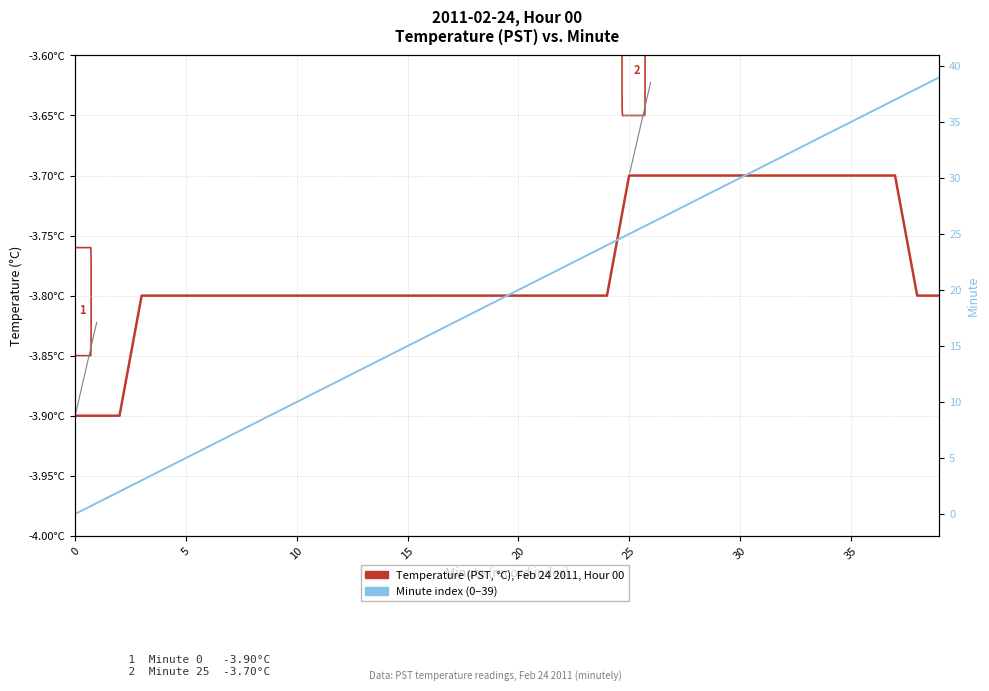

Is it true that Minute index equals 23.0 at 23?

True